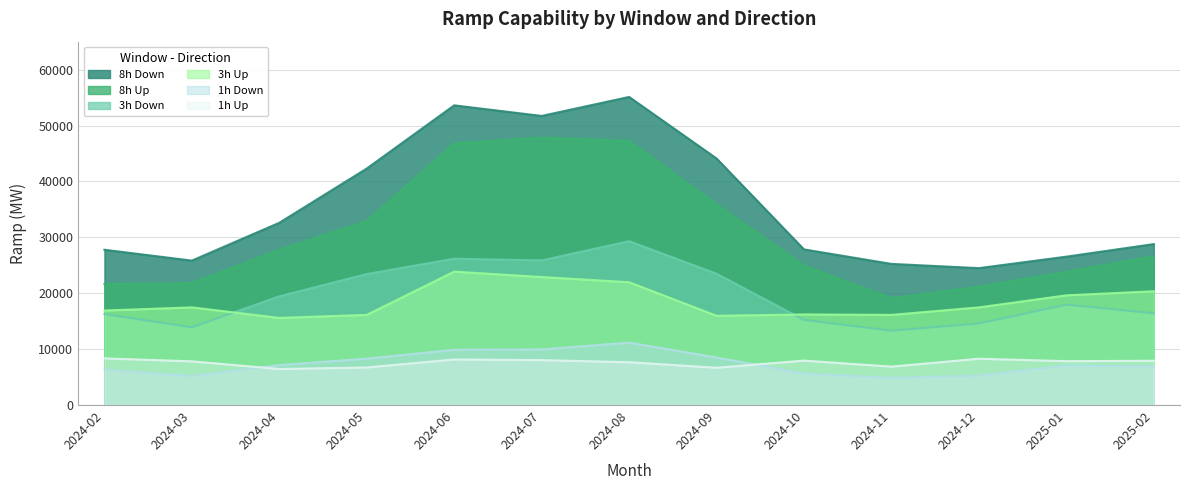

What position from the right is 2024-08?

7